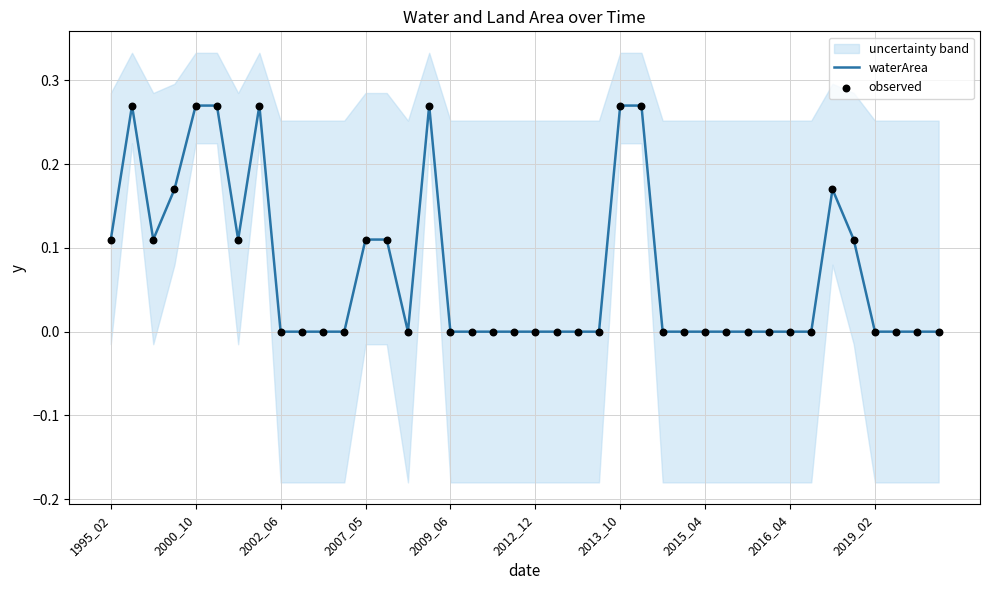

What are all the series names shown in the legend?

waterArea, observed